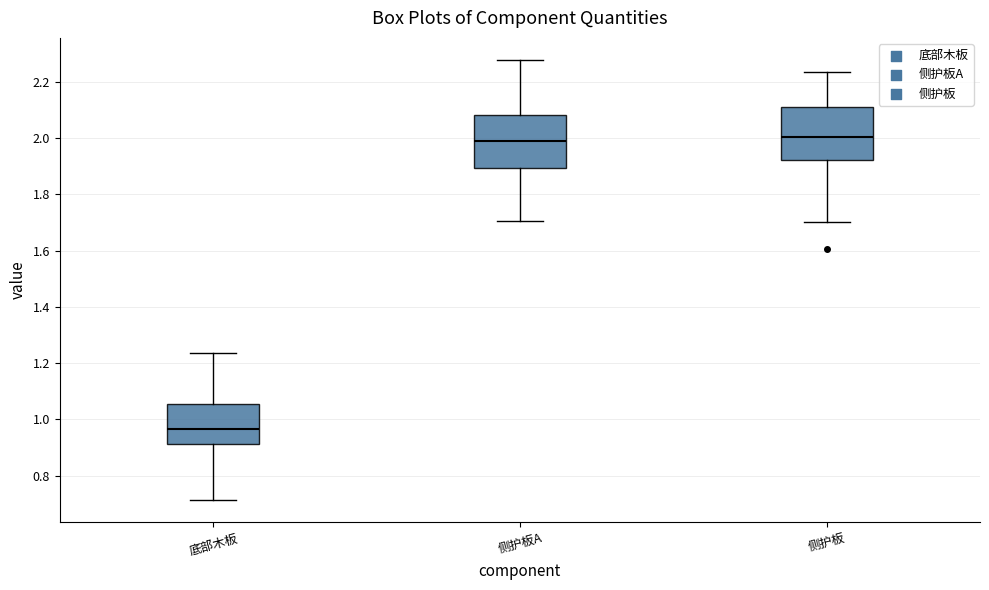

Where is the upper edge of the box for 侧护板A on the y-axis? The values are not printed on the chart, so give them approximately, as read against the axis.

2.08